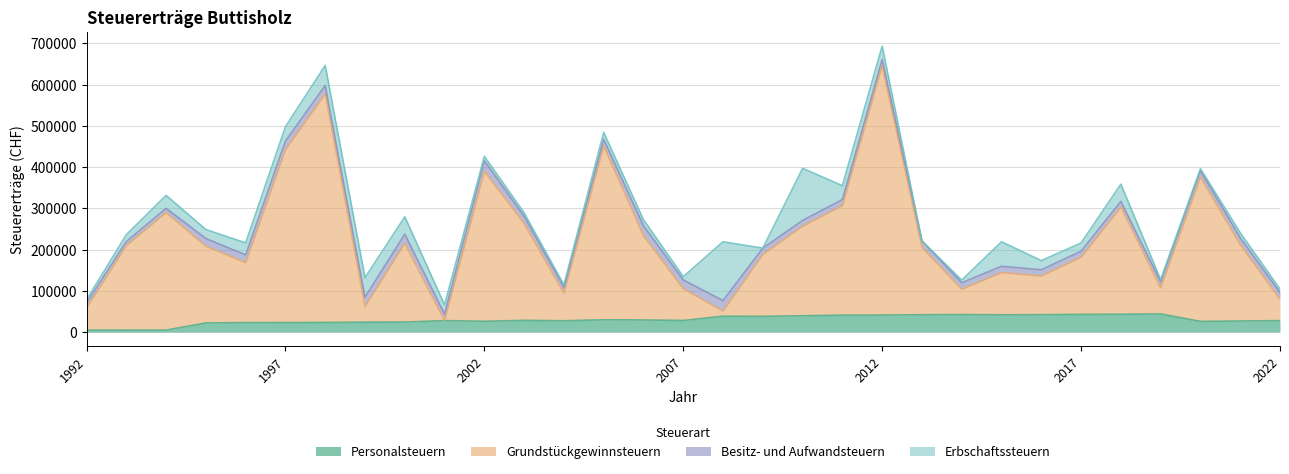

Count the number of categories in the chart.

31